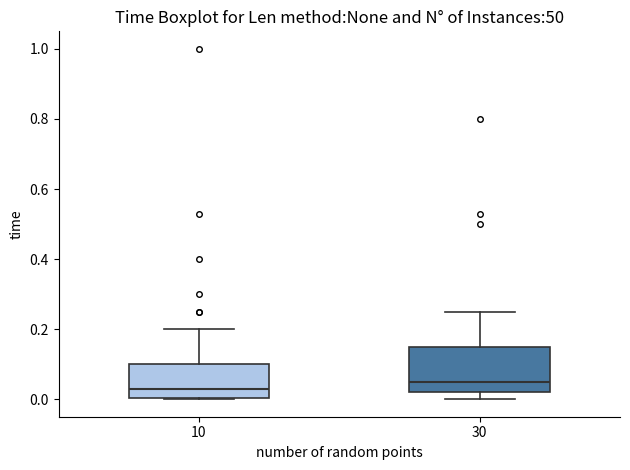

Which box's median line is the highest?

30